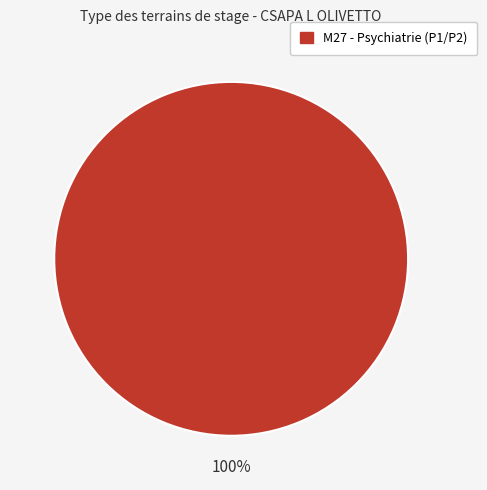

Is there any slice that represents more than half of the pie?

Yes